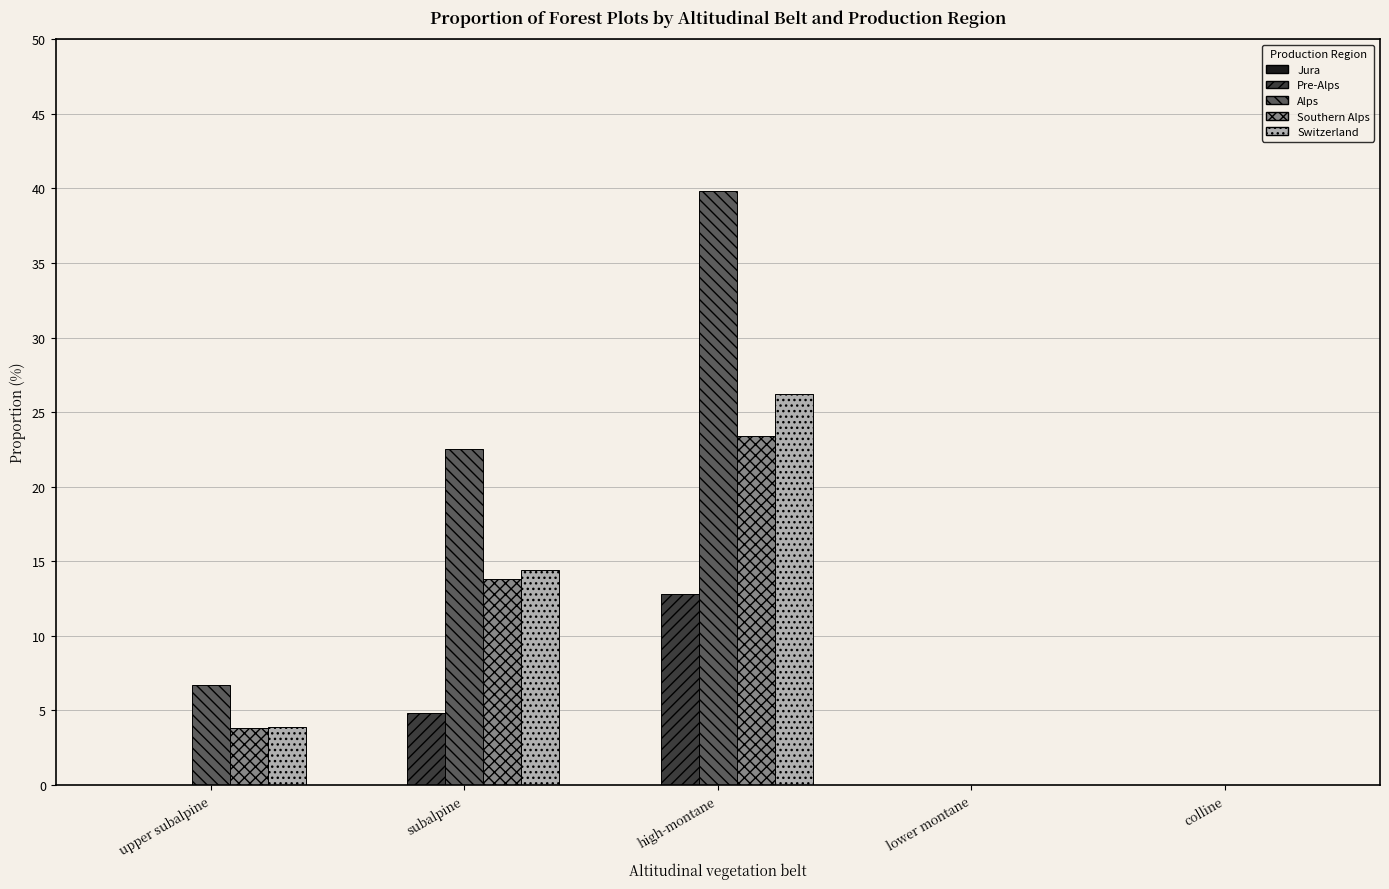

Are the bars horizontal?

No